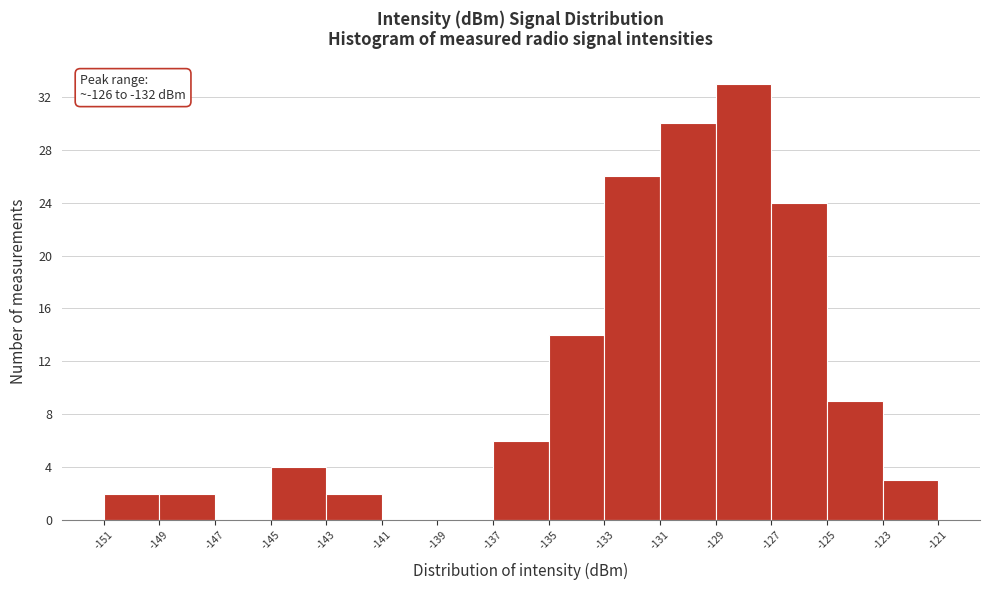

Over which range of the x-axis is the bar tallest?

-129 to -127